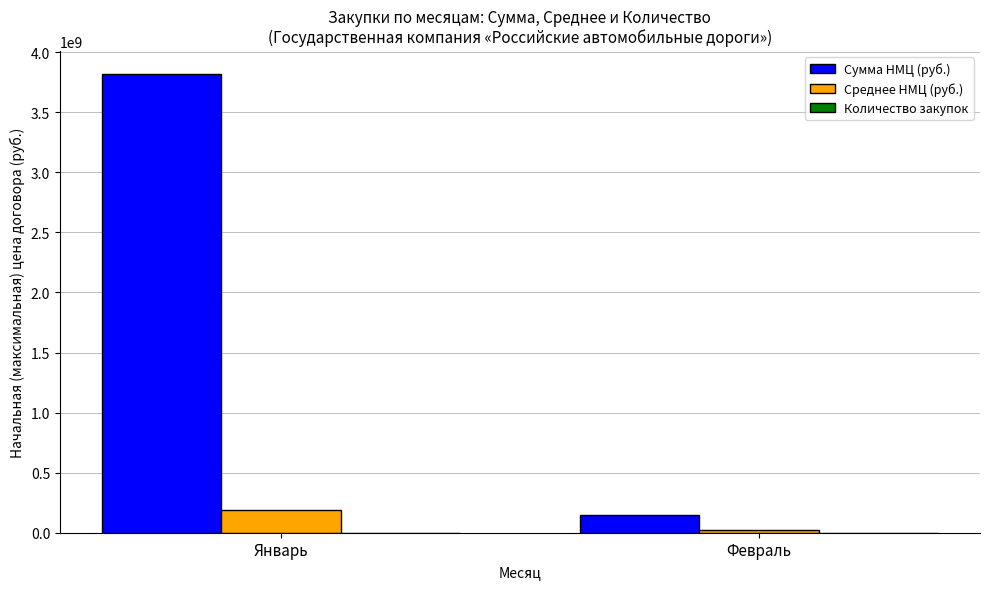

Between Январь and Февраль, which series saw the biggest shift?

Сумма НМЦ (руб.)